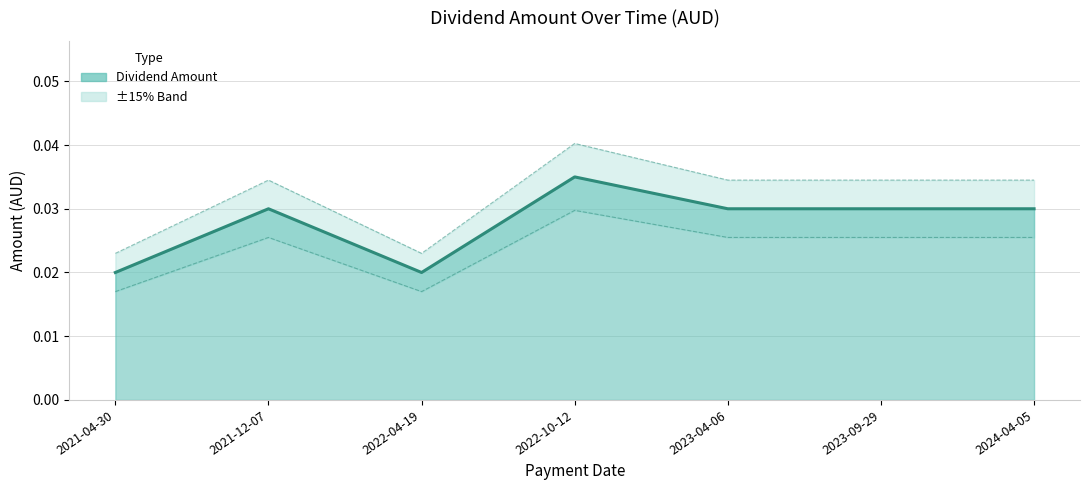

Which label corresponds to the smallest value in the chart?

2022-04-19